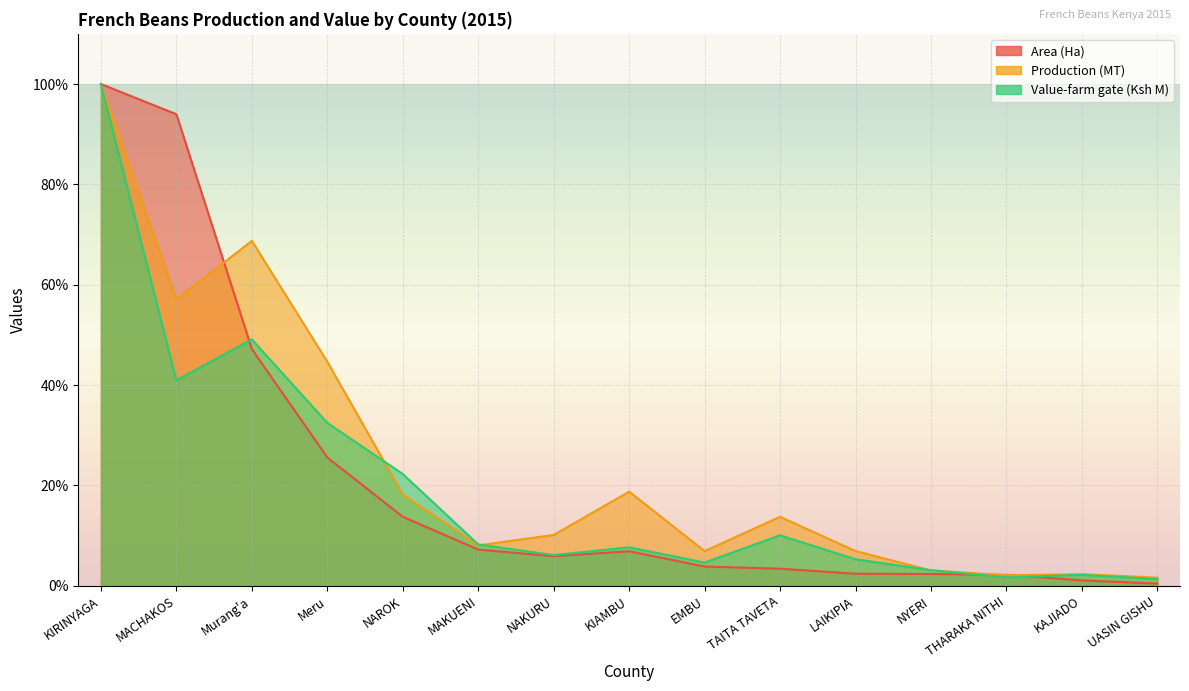

Reading left to right, list all the values displayed in this chart.

Area (Ha): KIRINYAGA=100.0	MACHAKOS=94.0	Murang'a=47.2	Meru=25.6	NAROK=13.8	MAKUENI=7.2	NAKURU=5.9	KIAMBU=6.9	EMBU=3.8	TAITA TAVETA=3.4	LAIKIPIA=2.4	NYERI=2.4	THARAKA NITHI=2.2	KAJIADO=1.1	UASIN GISHU=0.4
Production (MT): KIRINYAGA=100.0	MACHAKOS=57.0	Murang'a=68.7	Meru=44.7	NAROK=18.2	MAKUENI=8.1	NAKURU=10.1	KIAMBU=18.8	EMBU=6.9	TAITA TAVETA=13.7	LAIKIPIA=6.9	NYERI=3.1	THARAKA NITHI=2.1	KAJIADO=2.3	UASIN GISHU=1.6
Value-farm gate (Ksh M): KIRINYAGA=100.0	MACHAKOS=41.0	Murang'a=49.1	Meru=32.5	NAROK=22.3	MAKUENI=8.2	NAKURU=6.1	KIAMBU=7.7	EMBU=4.6	TAITA TAVETA=10.1	LAIKIPIA=5.3	NYERI=3.1	THARAKA NITHI=1.7	KAJIADO=2.2	UASIN GISHU=1.3